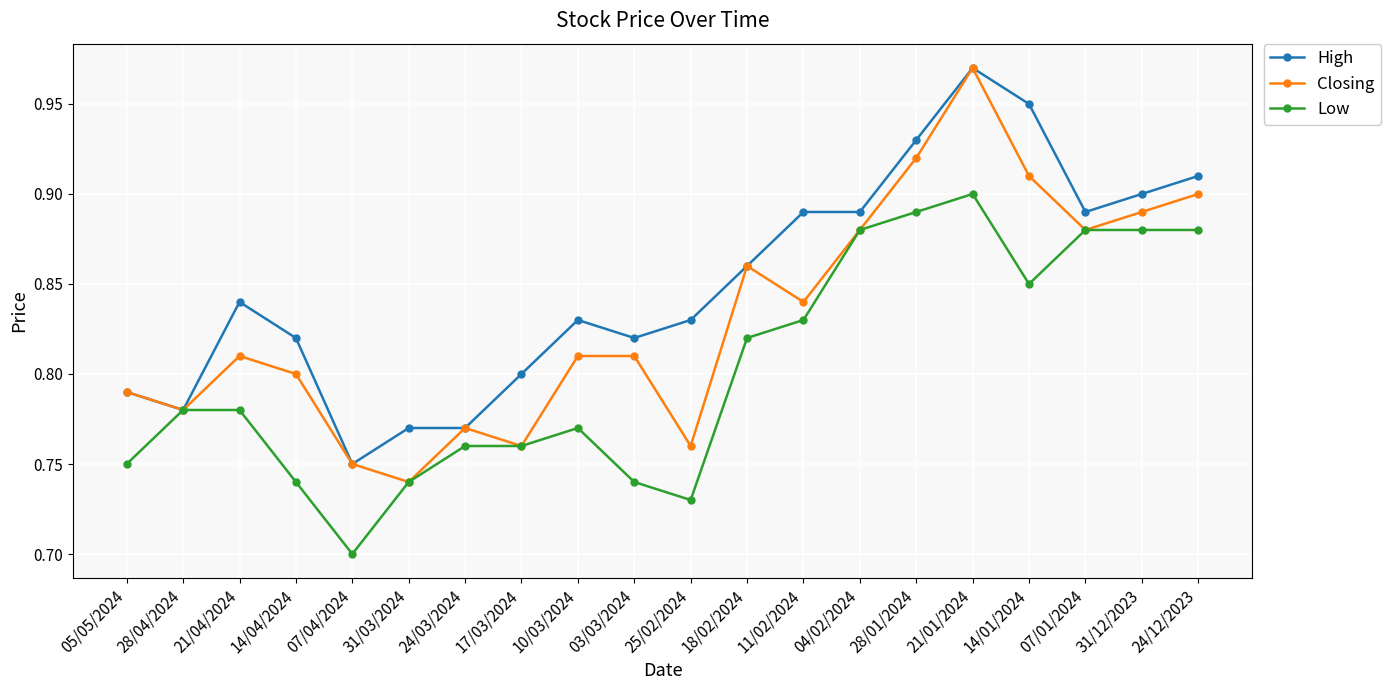

Does the chart have visible grid lines?

Yes